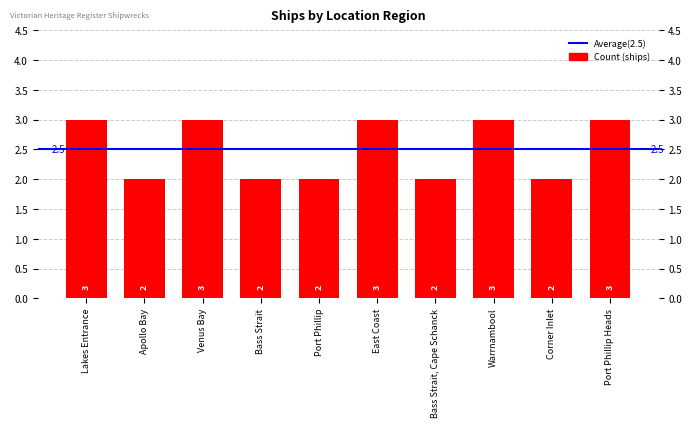

The value at East Coast is 3. True or false?

True